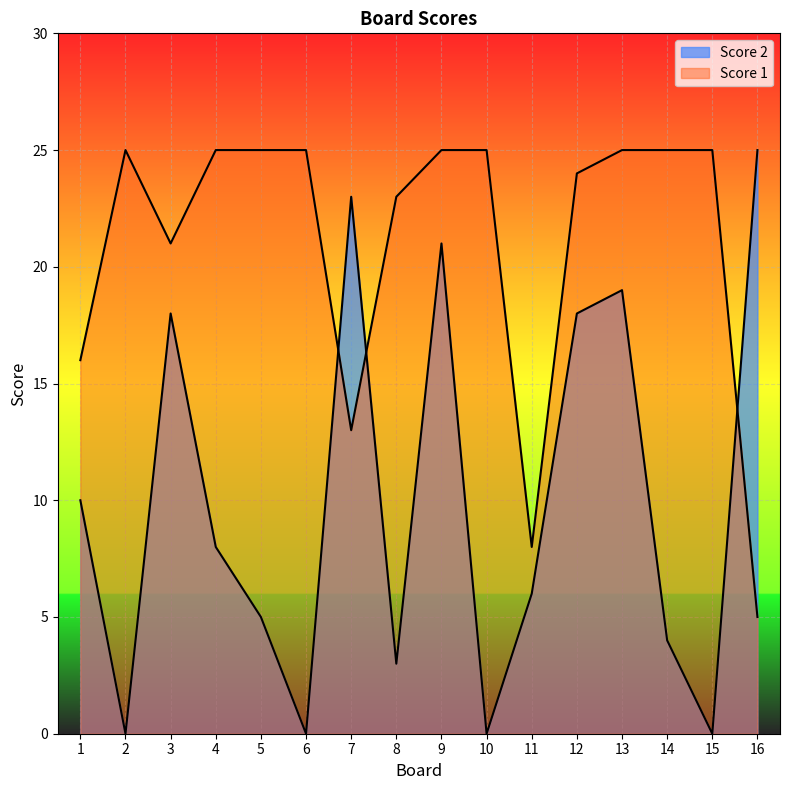

The value of Score 1 at 16 is 9. True or false?

False